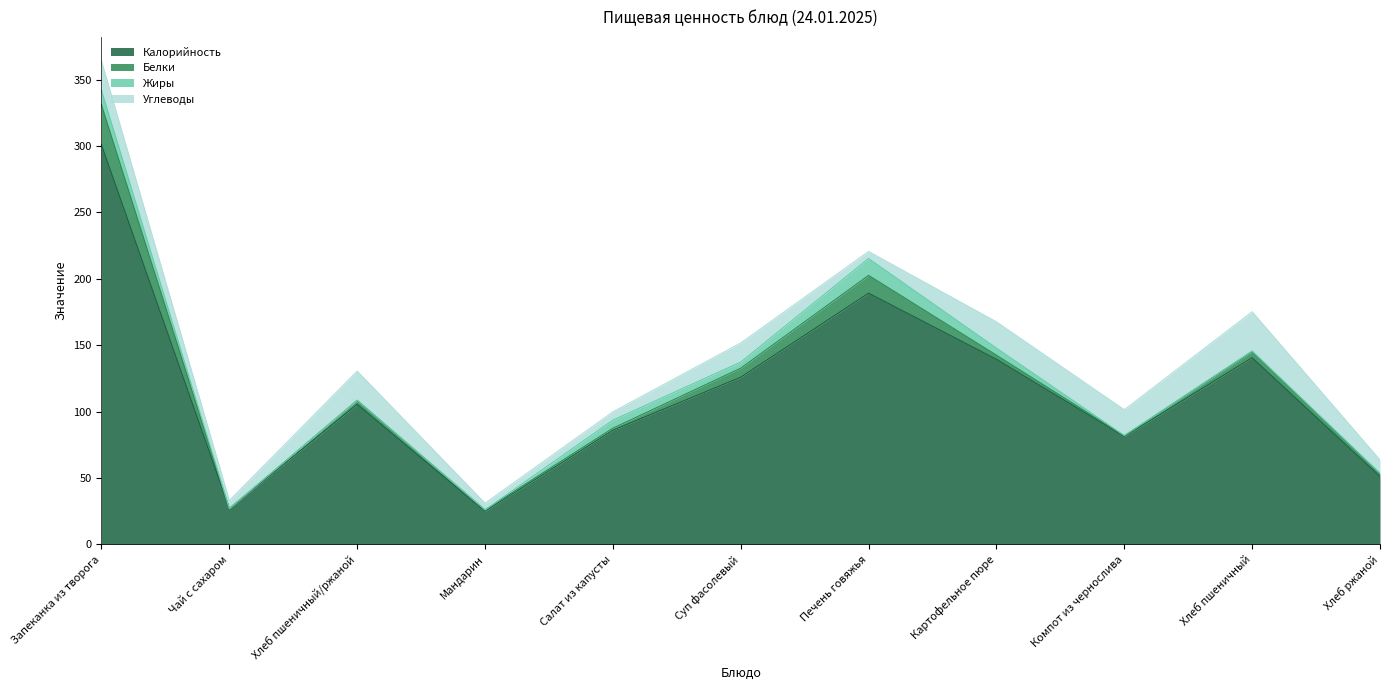

True or false: Калорийность and Жиры intersect in this chart.

False